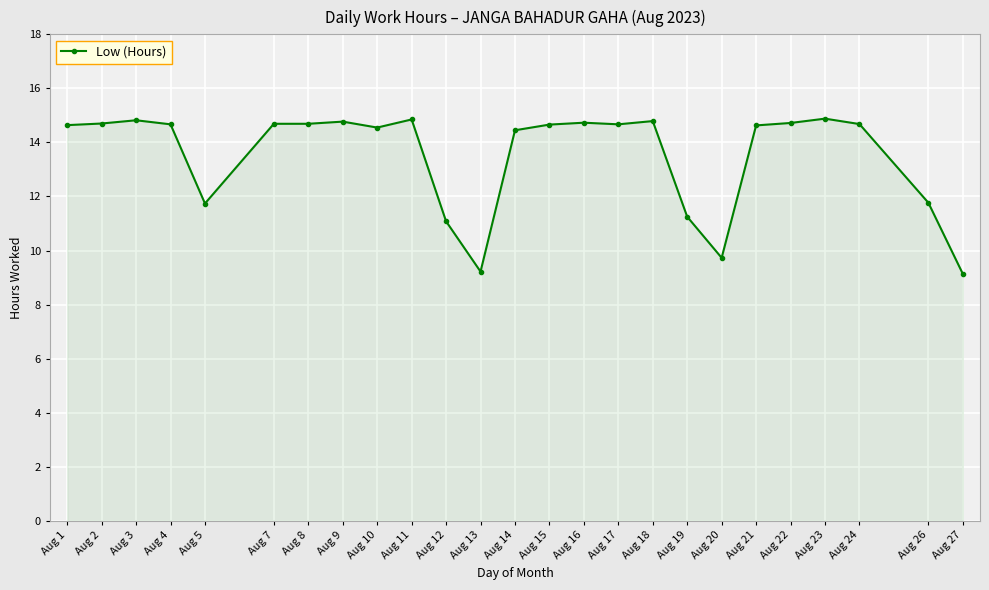

Approximately how many times larger is the value at Aug 24 compared to Aug 23?

1.0